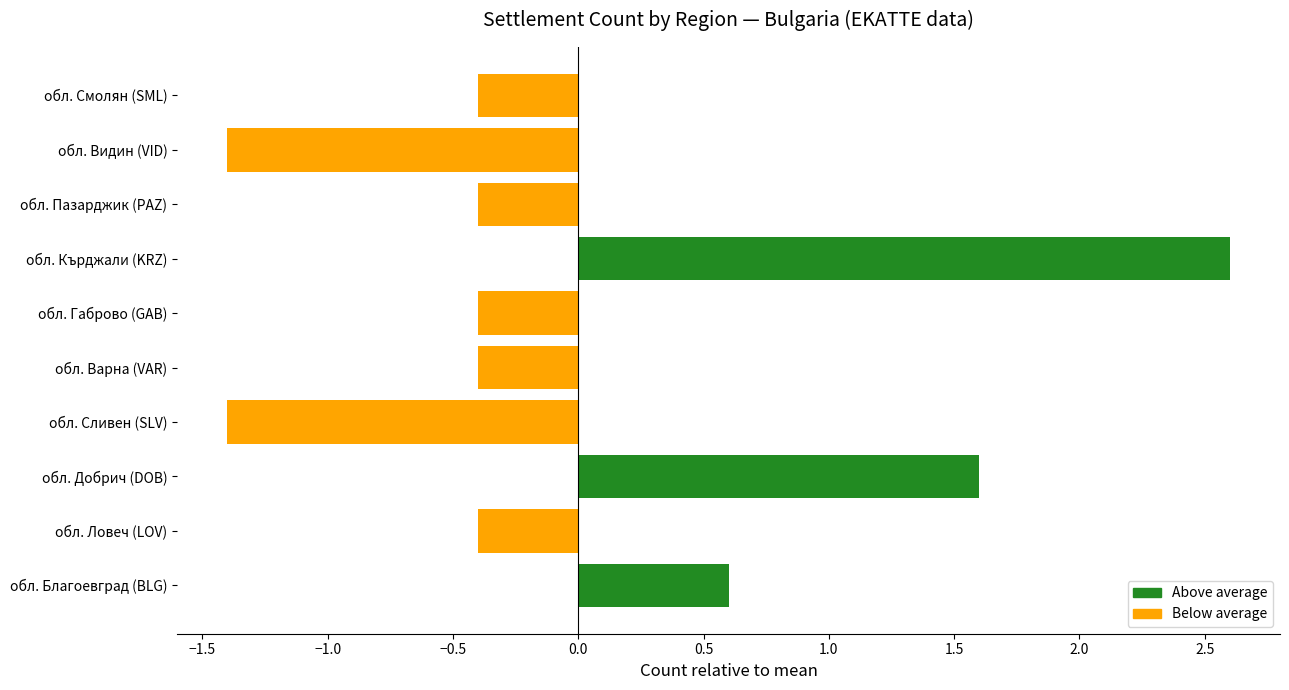

What is the approximate value at обл. Смолян (SML)?

-0.4